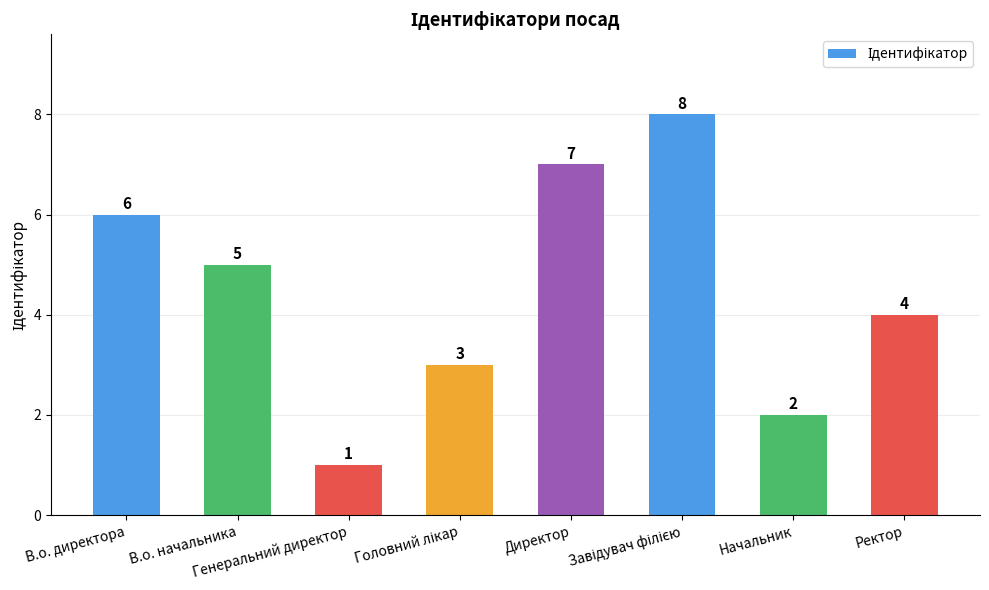

Count the values in the range 3 to 7.

5